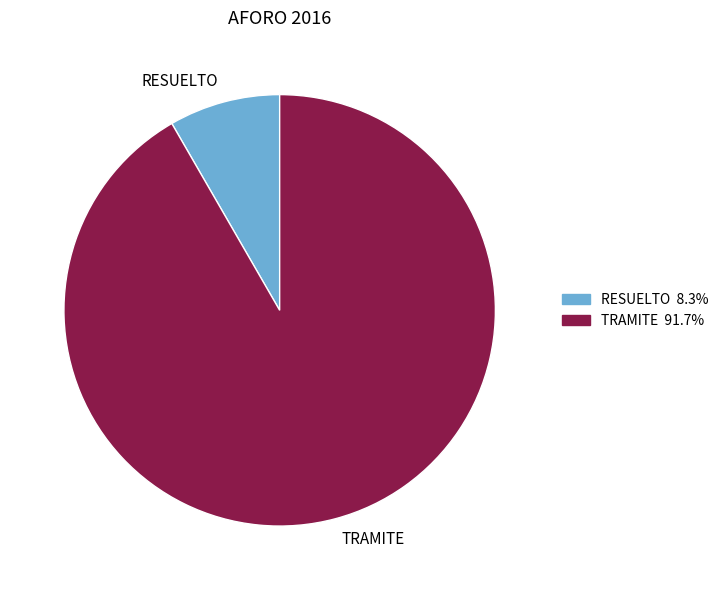

How many segments does this pie chart have?

2